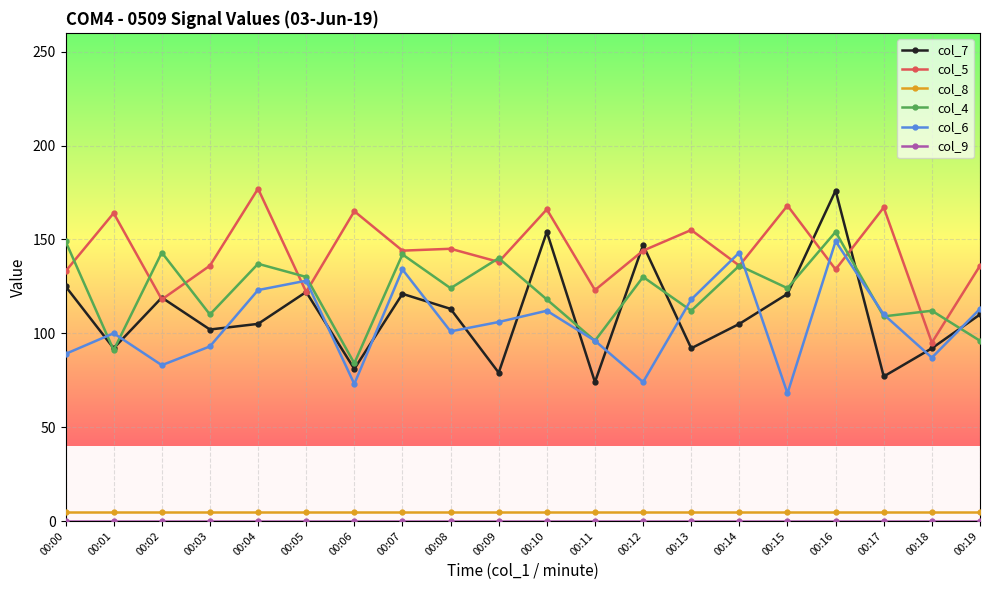

Which series ends up on top after the final intersection of col_7 and col_4?

col_7